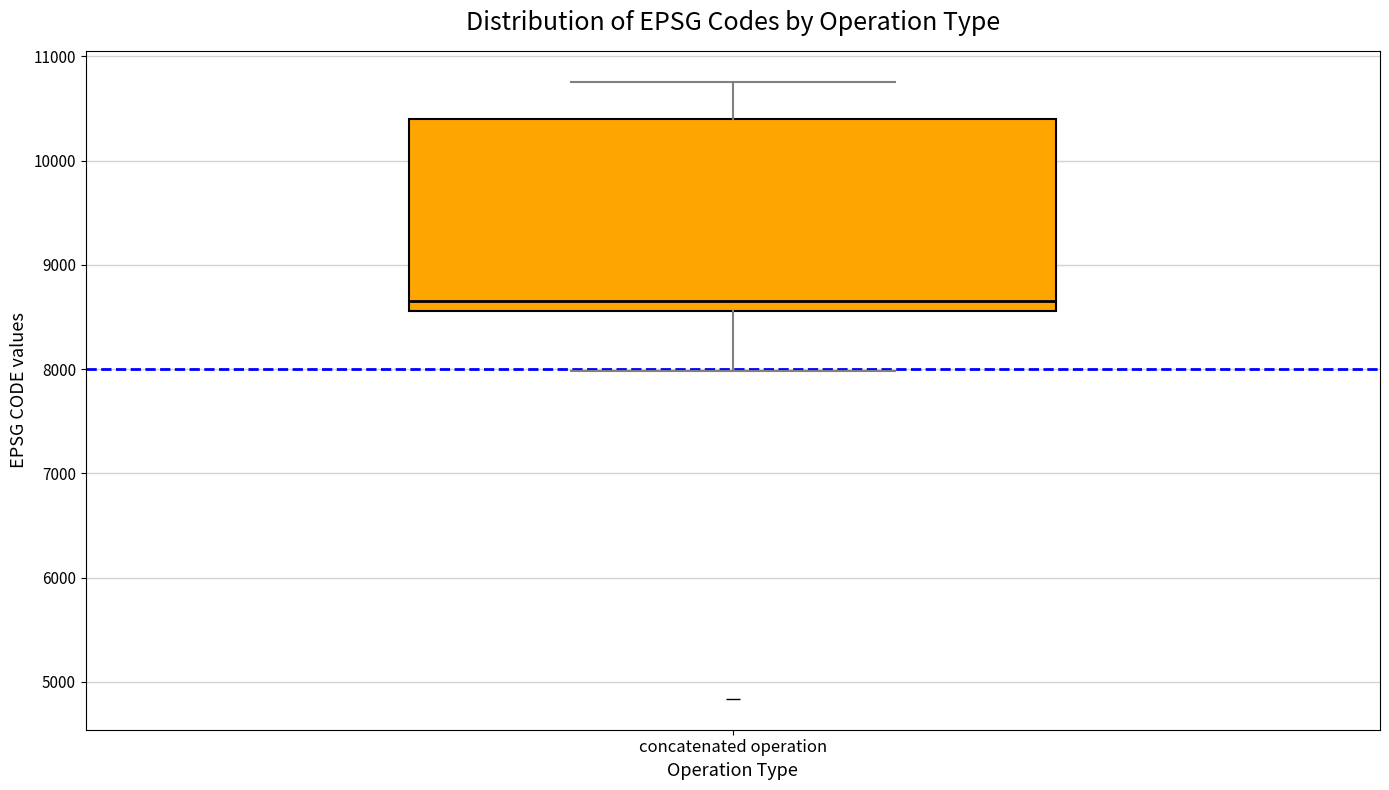

Read this box plot against the y-axis: the position of the median line, the range covered by the box, and the ends of both whiskers. The values are not printed on the chart, so give them approximately, as read against the axis.

median 8700, box 8600 to 10400, whiskers 8000 to 10800